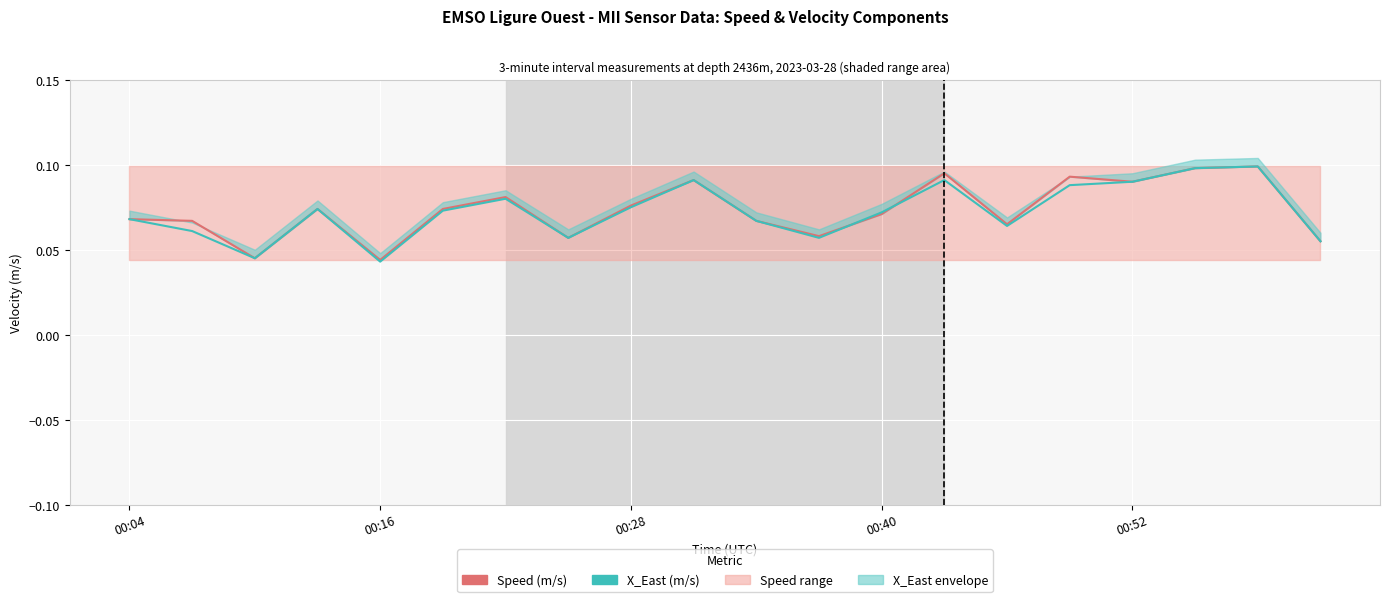

At which category is the sum across all series the highest?

18